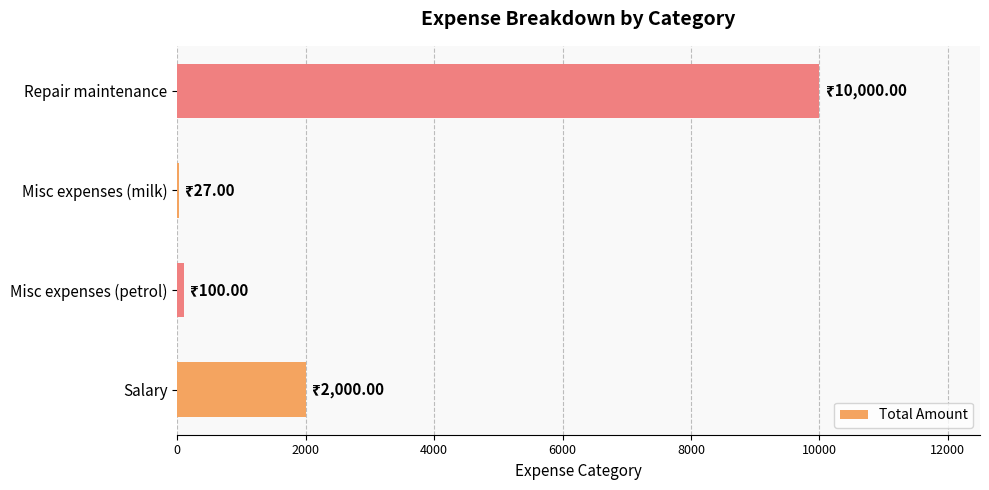

The value at Salary is 2000. True or false?

True